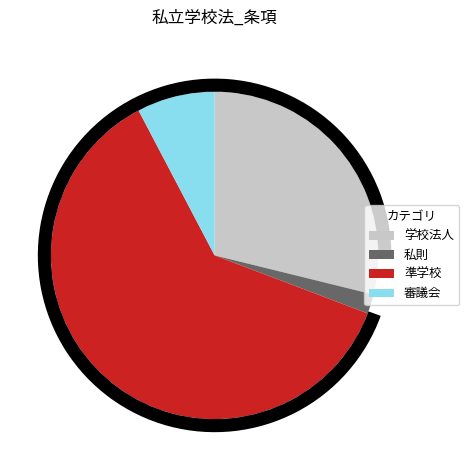

Combined, do 準学校 and 学校法人 account for over 50%?

Yes